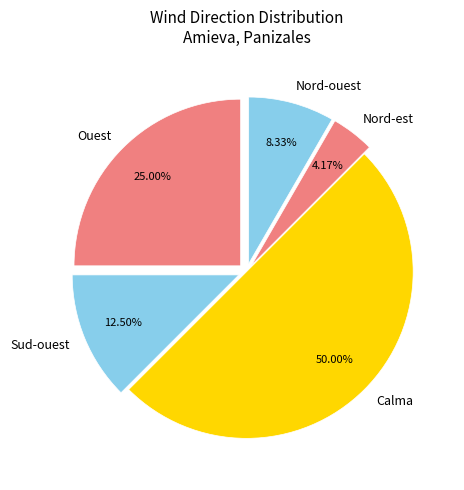

To the nearest percent, what is the average slice percentage?

20%